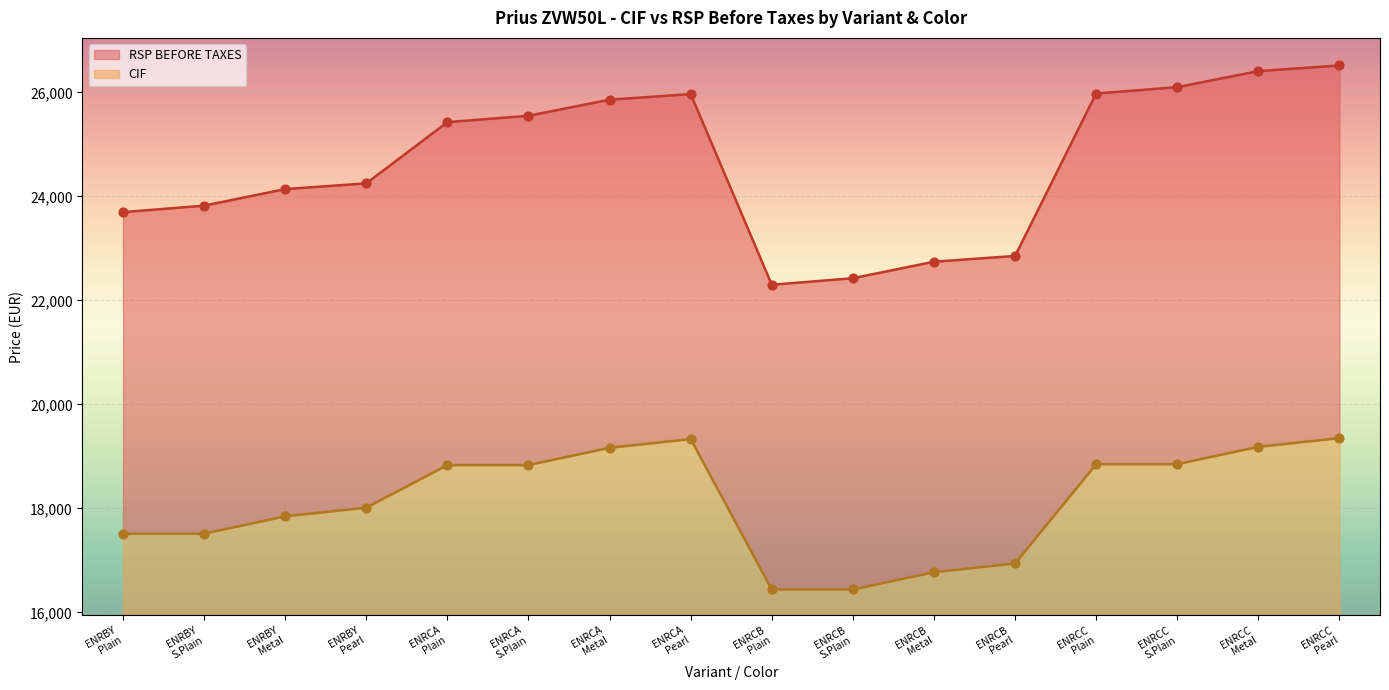

Which series reaches the maximum Y coordinate?

RSP BEFORE TAXES